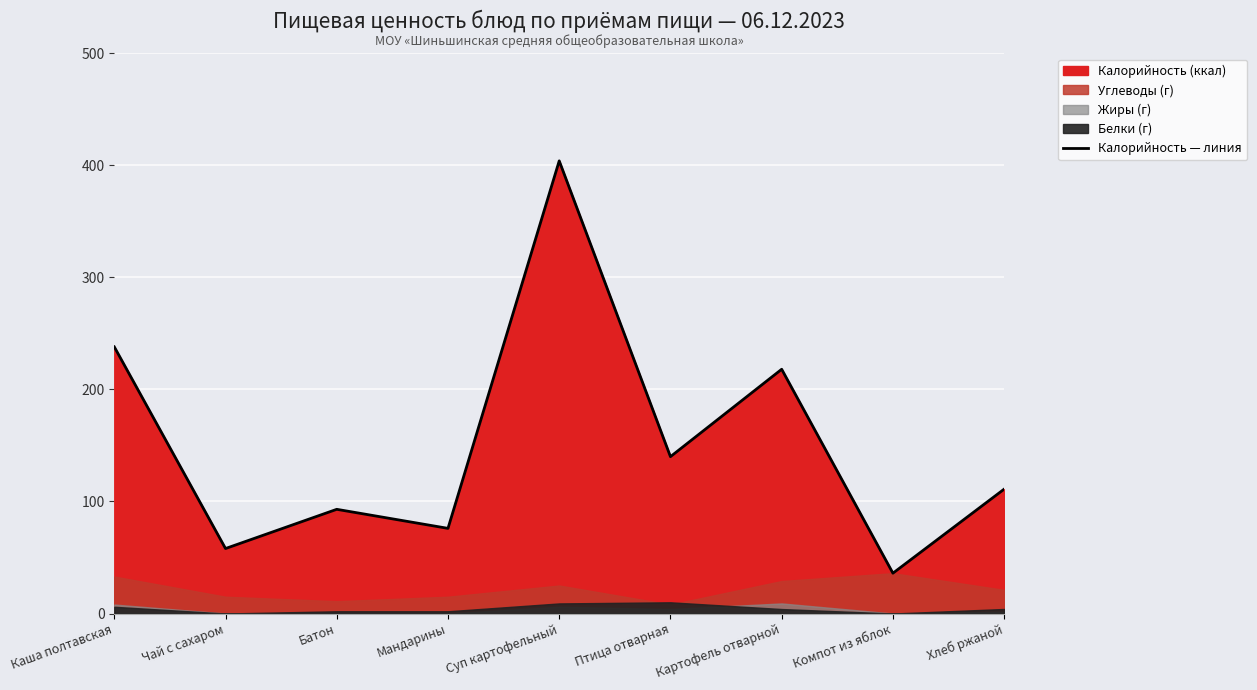

List the labels in order of value, largest first.

Суп картофельный, Каша полтавская, Картофель отварной, Птица отварная, Хлеб ржаной, Батон, Мандарины, Чай с сахаром, Компот из яблок